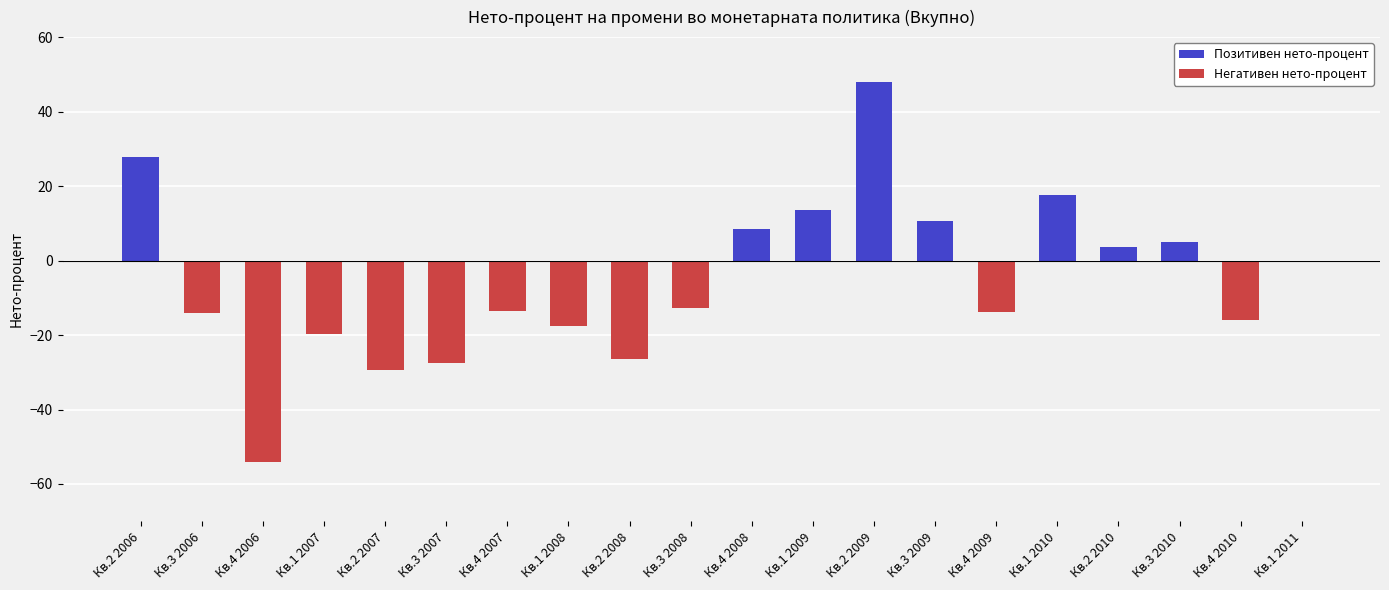

Which has a higher value, Кв.2 2006 or Кв.1 2008?

Кв.2 2006